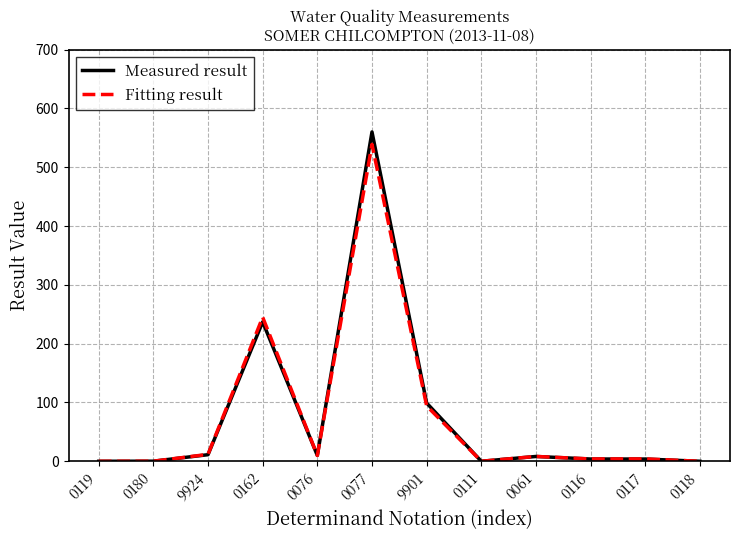

Where is the first local maximum for Fitting result?

0162